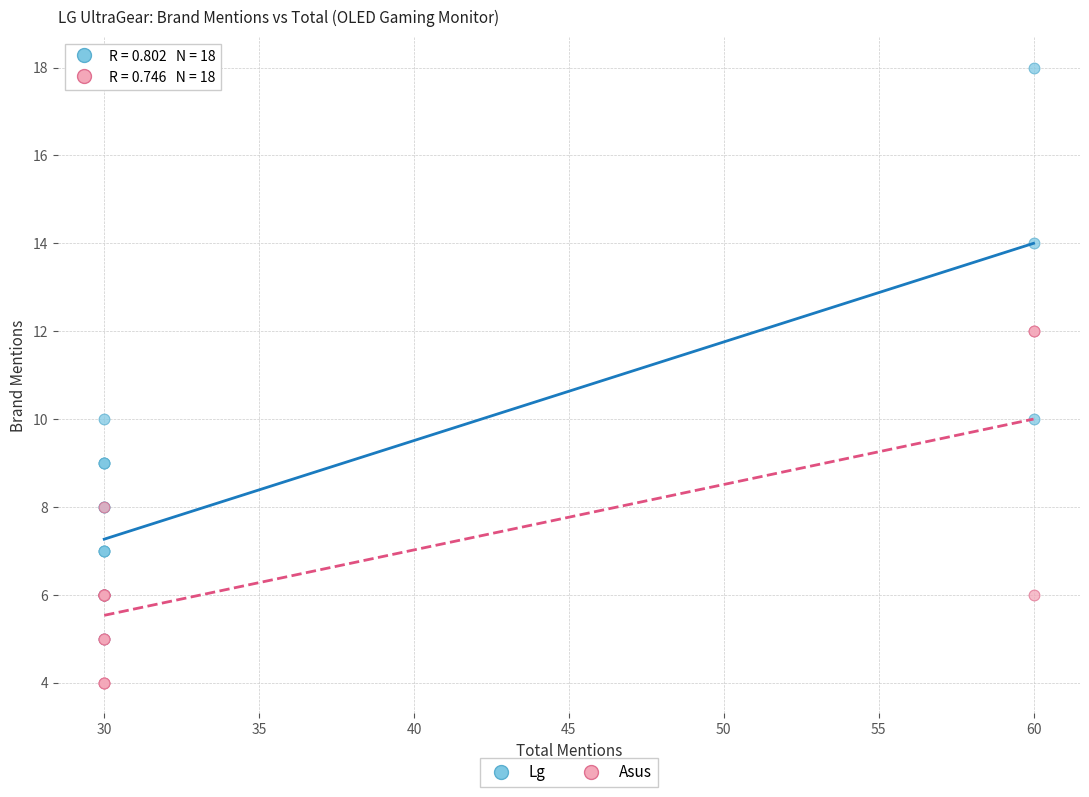

What are all the series names shown in the legend?

Lg, Asus